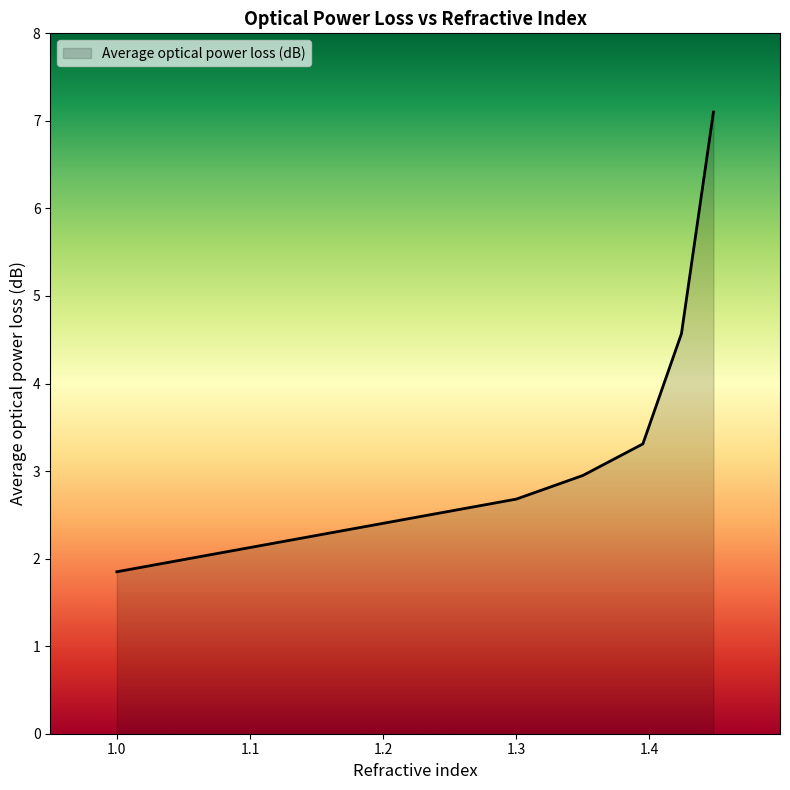

True or false: there are more than 1 points higher than both neighbors.

False